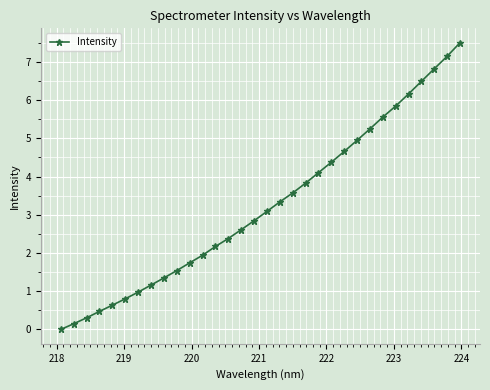

Does the chart display data point markers on the line(s)?

Yes